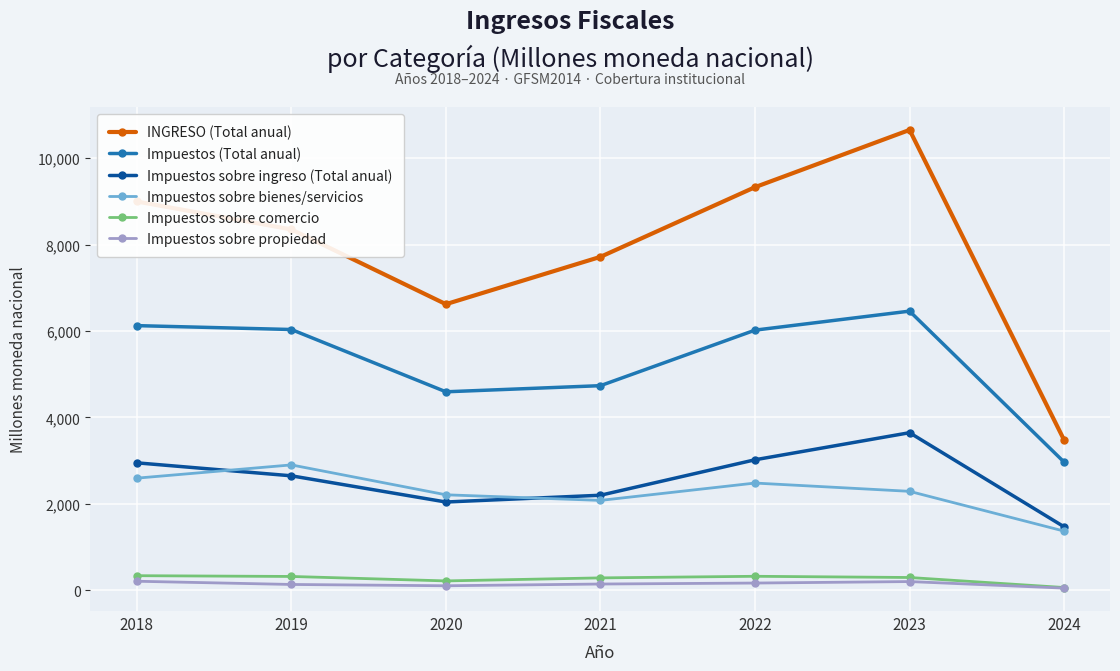

What is the total value across all series at 2023?

23547.5